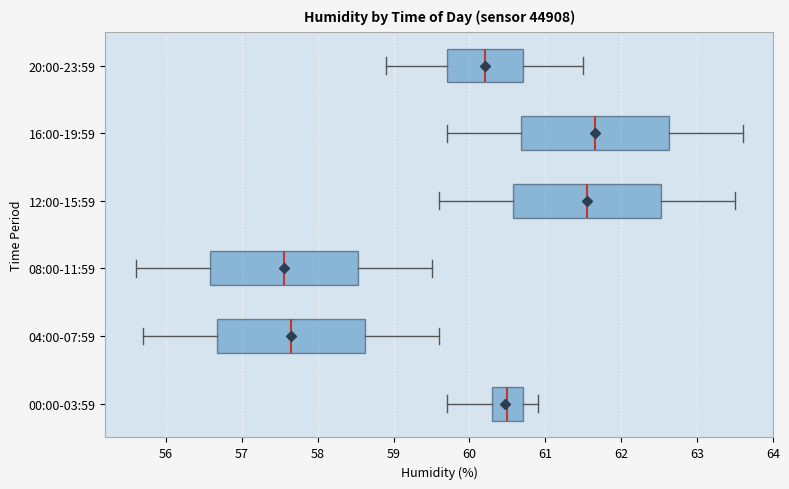

Where does the median line of the box for 04:00-07:59 sit on the x-axis? The values are not printed on the chart, so give them approximately, as read against the axis.

57.7